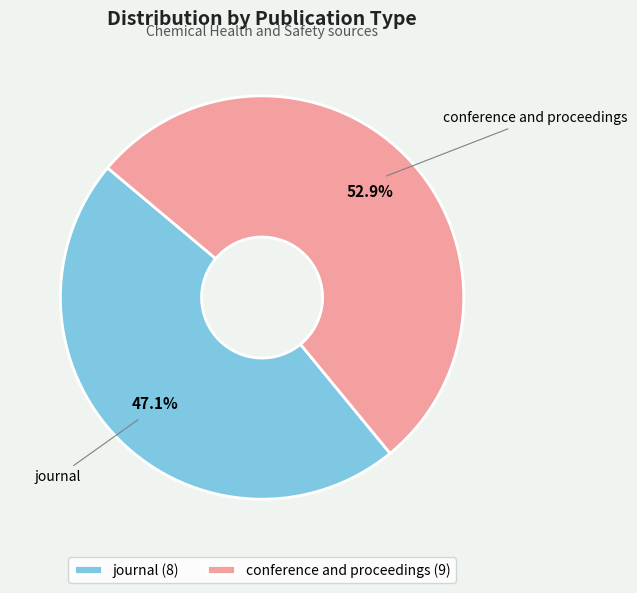

What percentage is the journal slice, to the nearest percent?

47%